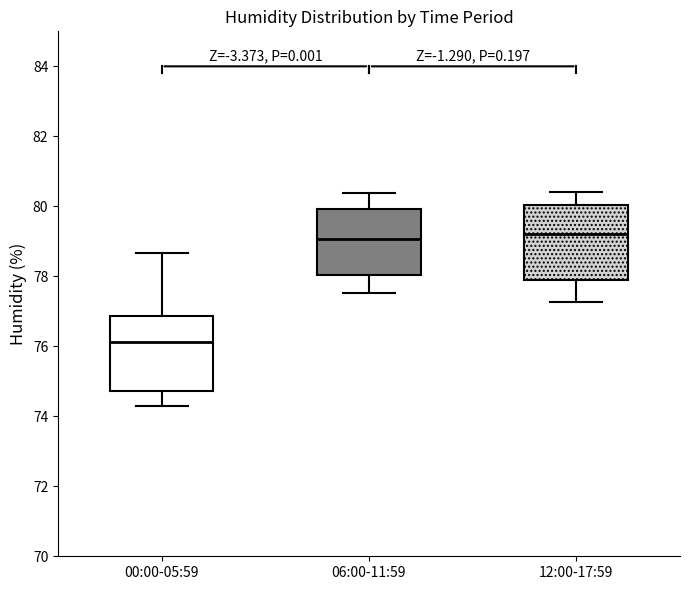

Reading left to right, read every box against the y-axis: the position of its median line, the range the box covers, and the ends of its whiskers. The values are not printed on the chart, so give them approximately, as read against the axis.

00:00-05:59: median 76.2, box 74.8 to 76.8, whiskers 74.2 to 78.6
06:00-11:59: median 79.0, box 78.0 to 80.0, whiskers 77.6 to 80.4
12:00-17:59: median 79.2, box 77.8 to 80.0, whiskers 77.2 to 80.4